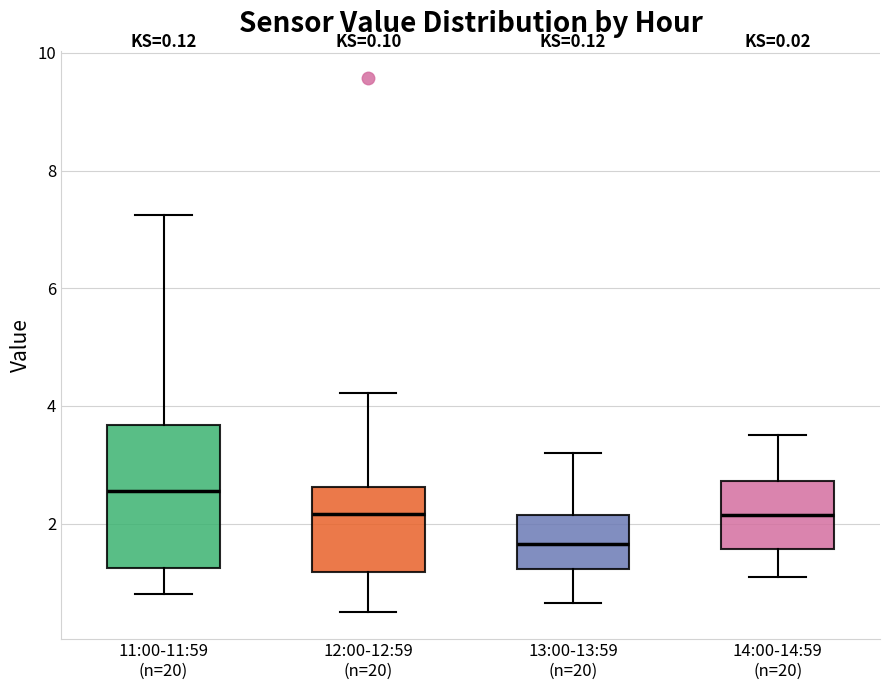

Which box's median line is the lowest?

13:00-13:59 (n=20)